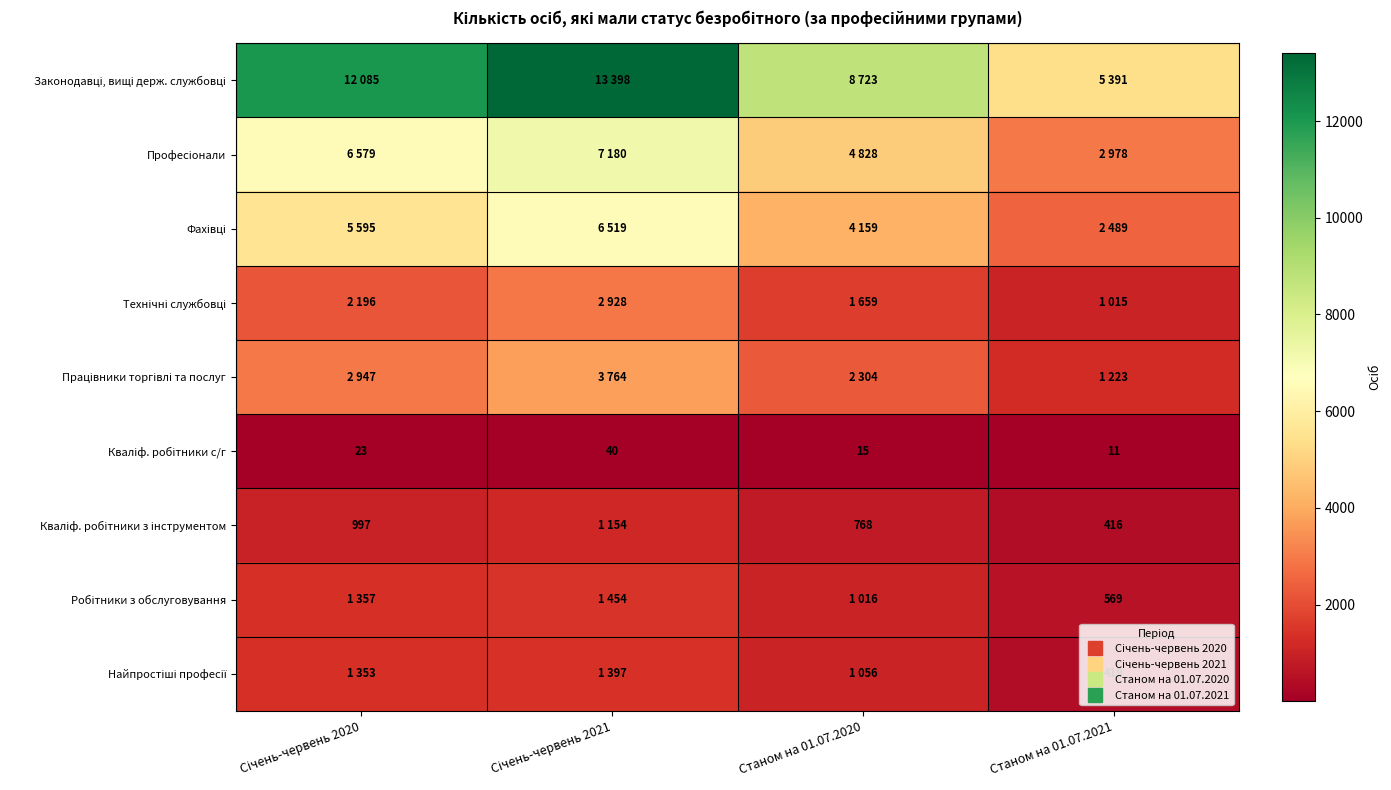

Read the Працівники торгівлі та послуг value at Січень-червень 2021.

3764